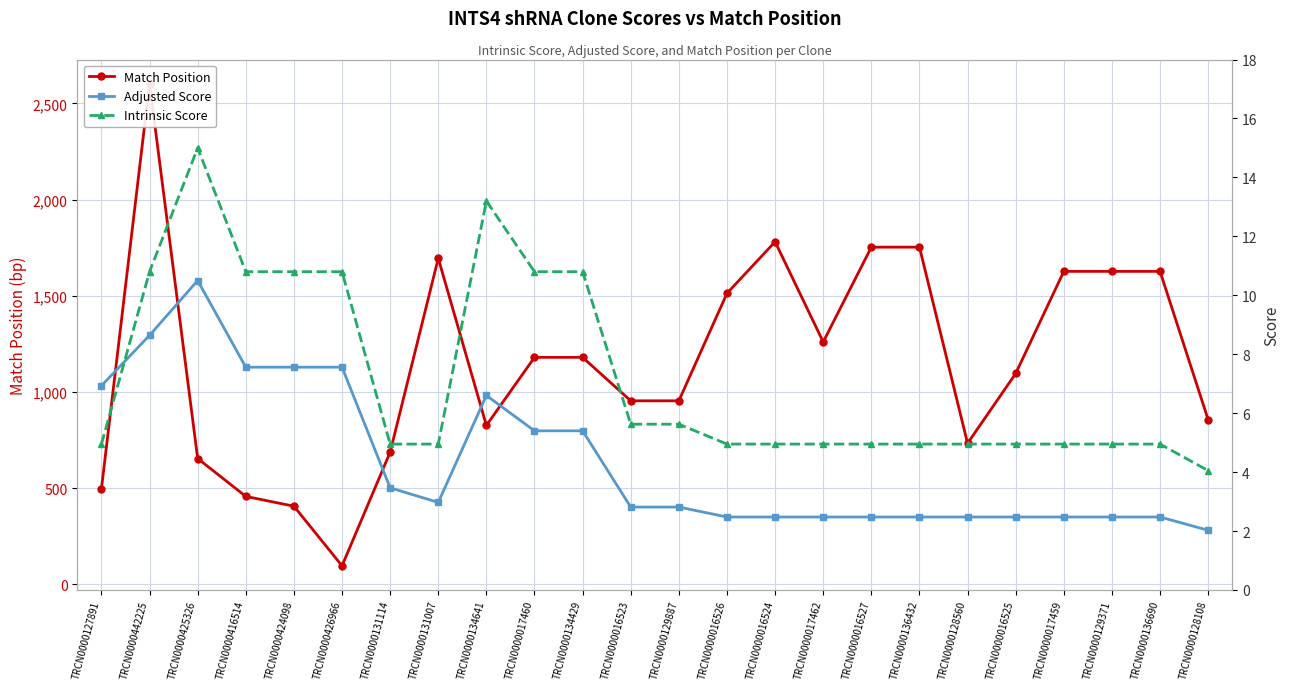

Is it true that Intrinsic Score equals 6.8 at TRCN0000016526?

False